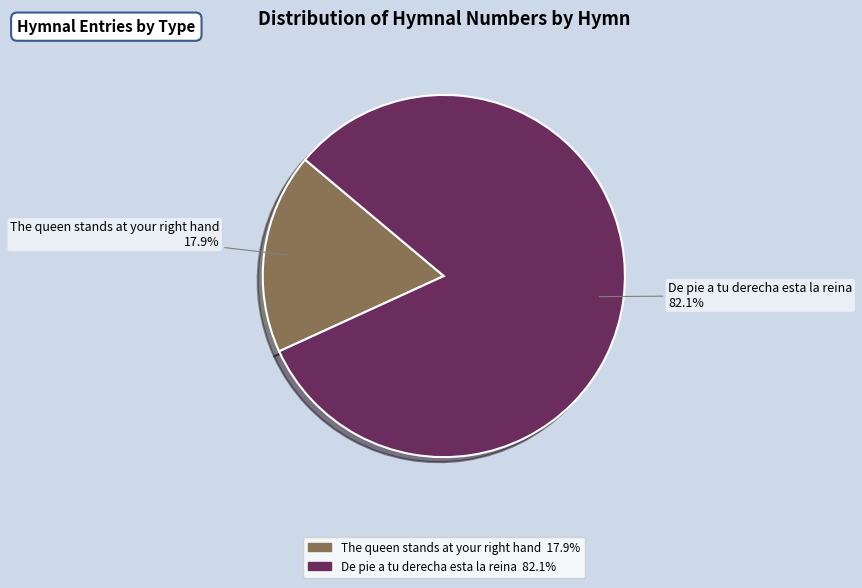

Rank the categories by value from highest to lowest.

De pie a tu derecha esta la reina, The queen stands at your right hand